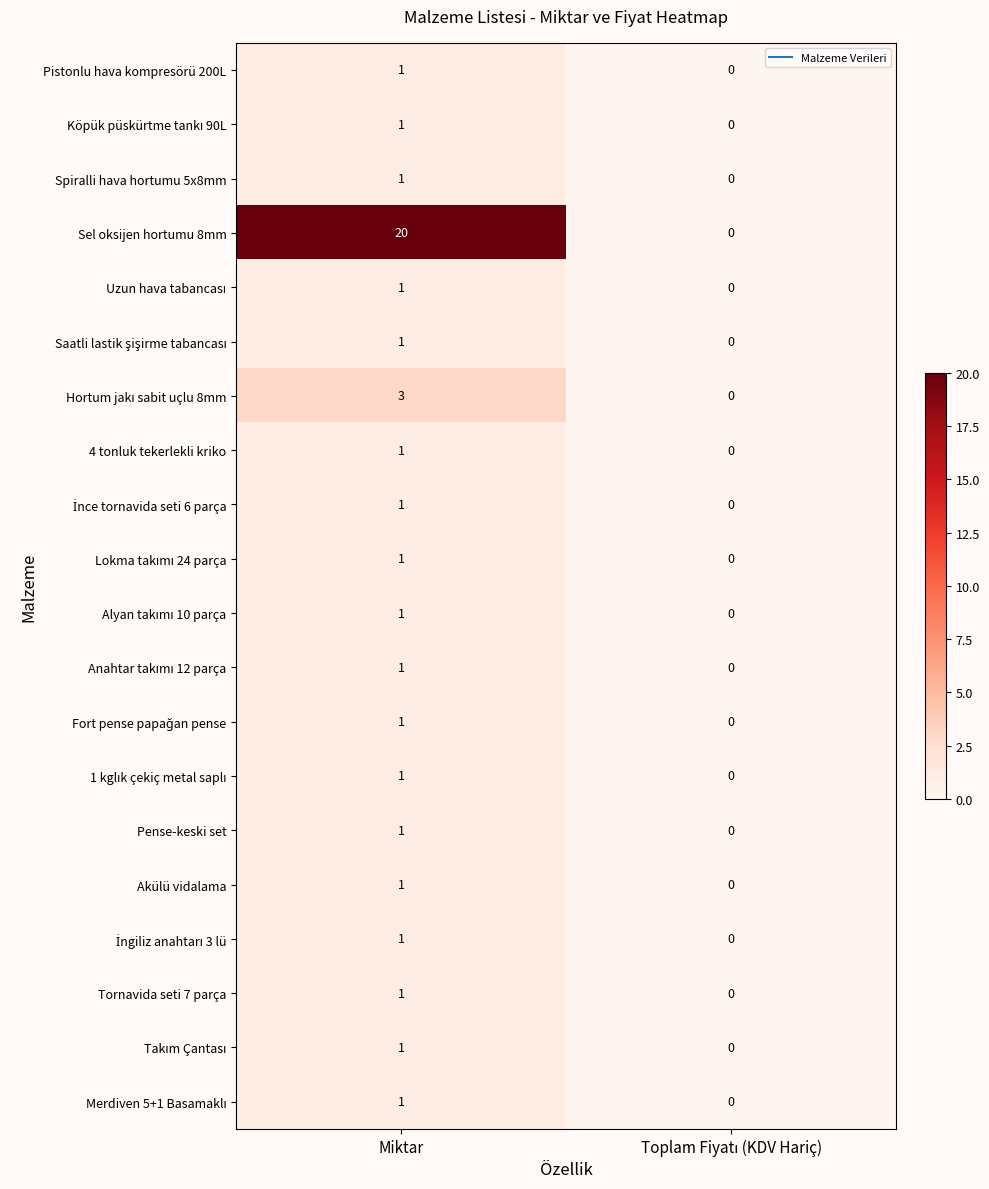

How many data points in Pistonlu hava kompresörü 200L are less than 1?

1